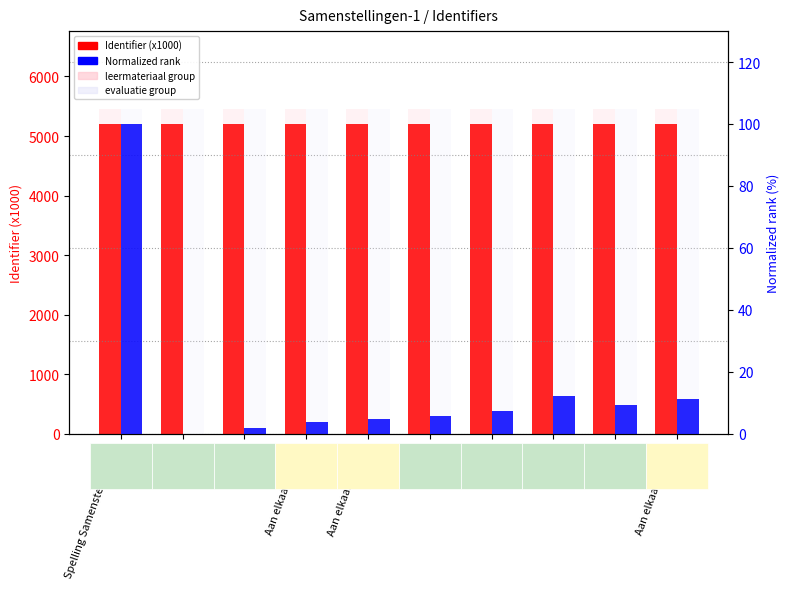

What is the difference between the Normalized rank values at Stap 1 and Stap 5?

7.4